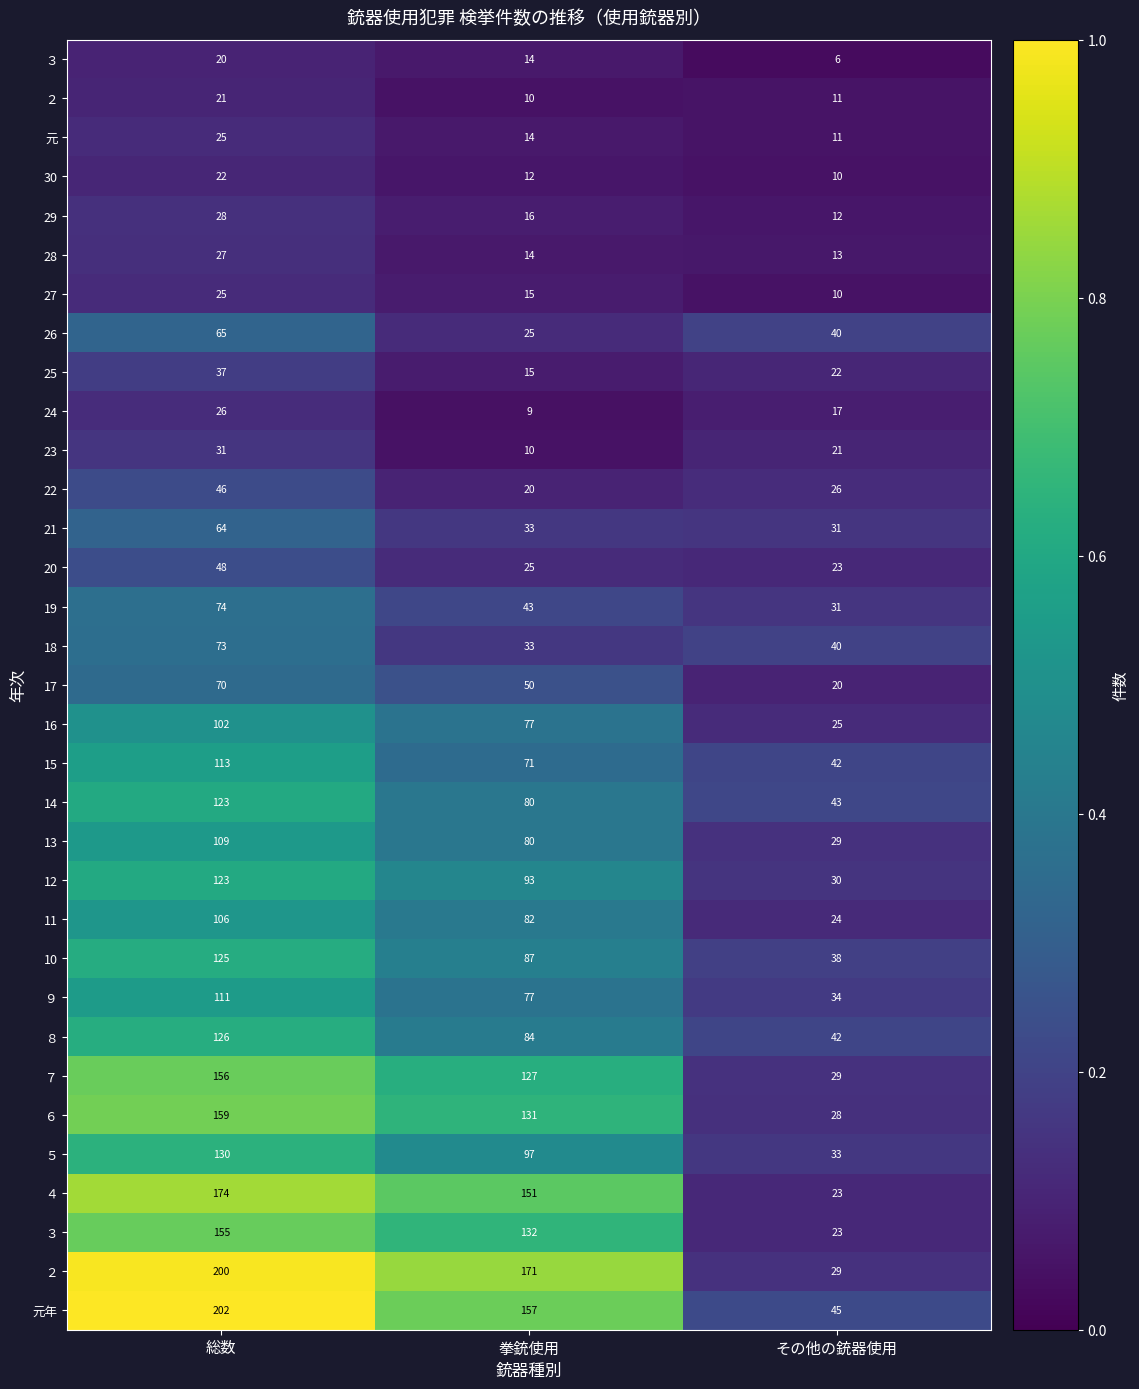

What is the total value across all series at その他の銃器使用?

861